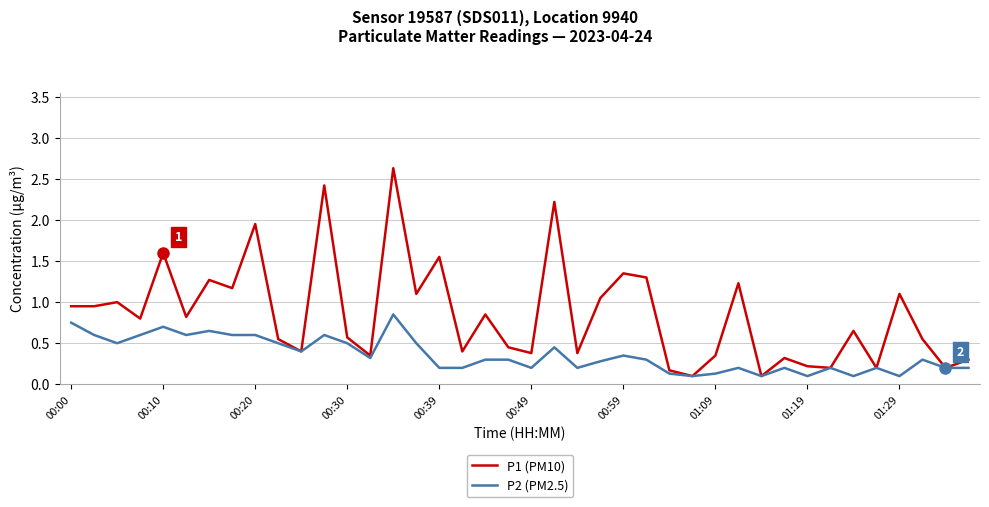

Which series has the largest total across all categories?

P1 (PM10)